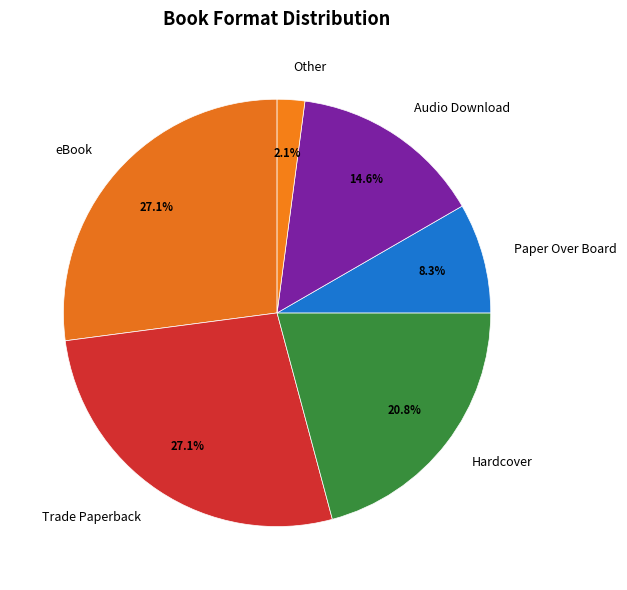

Between Trade Paperback and Other, which is larger?

Trade Paperback